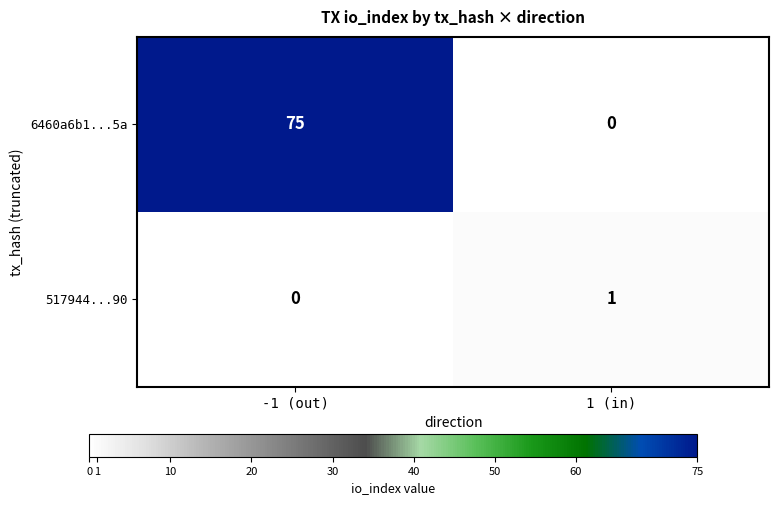

At which category is the sum across all series the highest?

-1 (out)